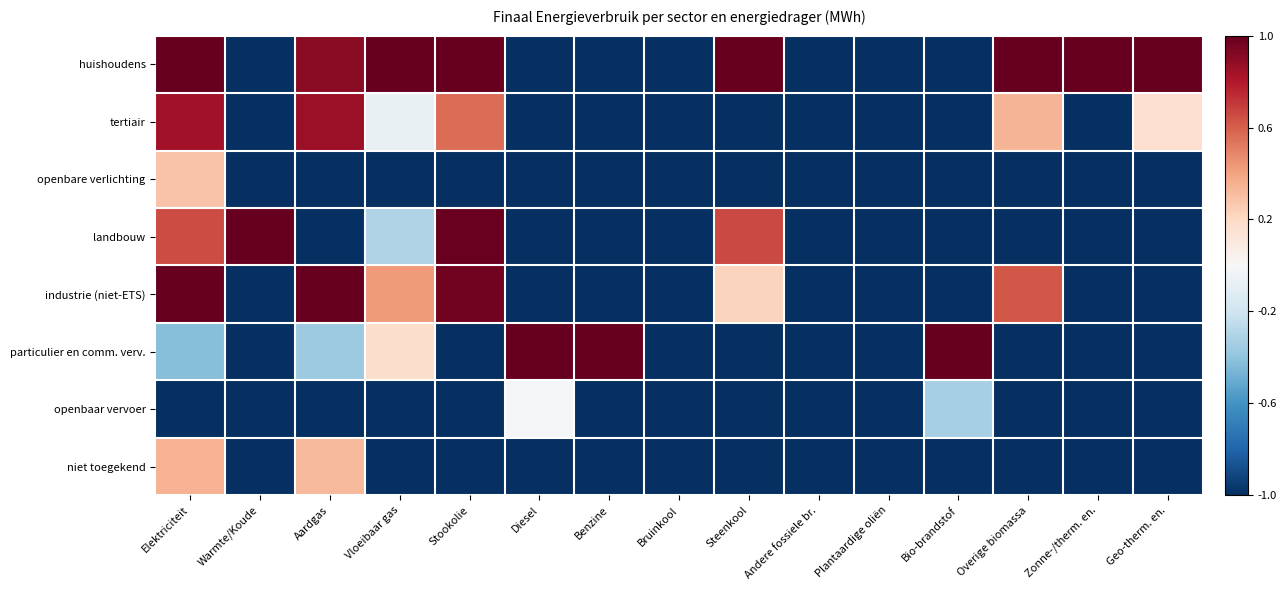

Reading right to left, what are all the values shown in this chart?

huishoudens: Geo-therm. en.=1.0	Zonne-/therm. en.=1.0	Overige biomassa=1.0	Bio-brandstof=-1.0	Plantaardige oliën=-1.0	Andere fossiele br.=-1.0	Steenkool=1.0	Bruinkool=-1.0	Benzine=-1.0	Diesel=-1.0	Stookolie=1.0	Vloeibaar gas=1.0	Aardgas=0.9	Warmte/Koude=-1.0	Elektriciteit=1.0
tertiair: Geo-therm. en.=0.2	Zonne-/therm. en.=-1.0	Overige biomassa=0.3	Bio-brandstof=-1.0	Plantaardige oliën=-1.0	Andere fossiele br.=-1.0	Steenkool=-1.0	Bruinkool=-1.0	Benzine=-1.0	Diesel=-1.0	Stookolie=0.6	Vloeibaar gas=-0.1	Aardgas=0.9	Warmte/Koude=-1.0	Elektriciteit=0.8
openbare verlichting: Geo-therm. en.=-1.0	Zonne-/therm. en.=-1.0	Overige biomassa=-1.0	Bio-brandstof=-1.0	Plantaardige oliën=-1.0	Andere fossiele br.=-1.0	Steenkool=-1.0	Bruinkool=-1.0	Benzine=-1.0	Diesel=-1.0	Stookolie=-1.0	Vloeibaar gas=-1.0	Aardgas=-1.0	Warmte/Koude=-1.0	Elektriciteit=0.3
landbouw: Geo-therm. en.=-1.0	Zonne-/therm. en.=-1.0	Overige biomassa=-1.0	Bio-brandstof=-1.0	Plantaardige oliën=-1.0	Andere fossiele br.=-1.0	Steenkool=0.7	Bruinkool=-1.0	Benzine=-1.0	Diesel=-1.0	Stookolie=1.0	Vloeibaar gas=-0.3	Aardgas=-1.0	Warmte/Koude=1.0	Elektriciteit=0.7
industrie (niet-ETS): Geo-therm. en.=-1.0	Zonne-/therm. en.=-1.0	Overige biomassa=0.6	Bio-brandstof=-1.0	Plantaardige oliën=-1.0	Andere fossiele br.=-1.0	Steenkool=0.2	Bruinkool=-1.0	Benzine=-1.0	Diesel=-1.0	Stookolie=1.0	Vloeibaar gas=0.4	Aardgas=1.0	Warmte/Koude=-1.0	Elektriciteit=1.0
particulier en comm. verv.: Geo-therm. en.=-1.0	Zonne-/therm. en.=-1.0	Overige biomassa=-1.0	Bio-brandstof=1.0	Plantaardige oliën=-1.0	Andere fossiele br.=-1.0	Steenkool=-1.0	Bruinkool=-1.0	Benzine=1.0	Diesel=1.0	Stookolie=-1.0	Vloeibaar gas=0.2	Aardgas=-0.4	Warmte/Koude=-1.0	Elektriciteit=-0.4
openbaar vervoer: Geo-therm. en.=-1.0	Zonne-/therm. en.=-1.0	Overige biomassa=-1.0	Bio-brandstof=-0.3	Plantaardige oliën=-1.0	Andere fossiele br.=-1.0	Steenkool=-1.0	Bruinkool=-1.0	Benzine=-1.0	Diesel=-0.0	Stookolie=-1.0	Vloeibaar gas=-1.0	Aardgas=-1.0	Warmte/Koude=-1.0	Elektriciteit=-1.0
niet toegekend: Geo-therm. en.=-1.0	Zonne-/therm. en.=-1.0	Overige biomassa=-1.0	Bio-brandstof=-1.0	Plantaardige oliën=-1.0	Andere fossiele br.=-1.0	Steenkool=-1.0	Bruinkool=-1.0	Benzine=-1.0	Diesel=-1.0	Stookolie=-1.0	Vloeibaar gas=-1.0	Aardgas=0.3	Warmte/Koude=-1.0	Elektriciteit=0.3